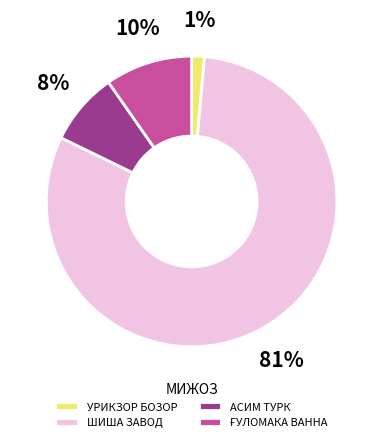

The АСИМ ТУРК slice represents 2% of the pie. True or false?

False